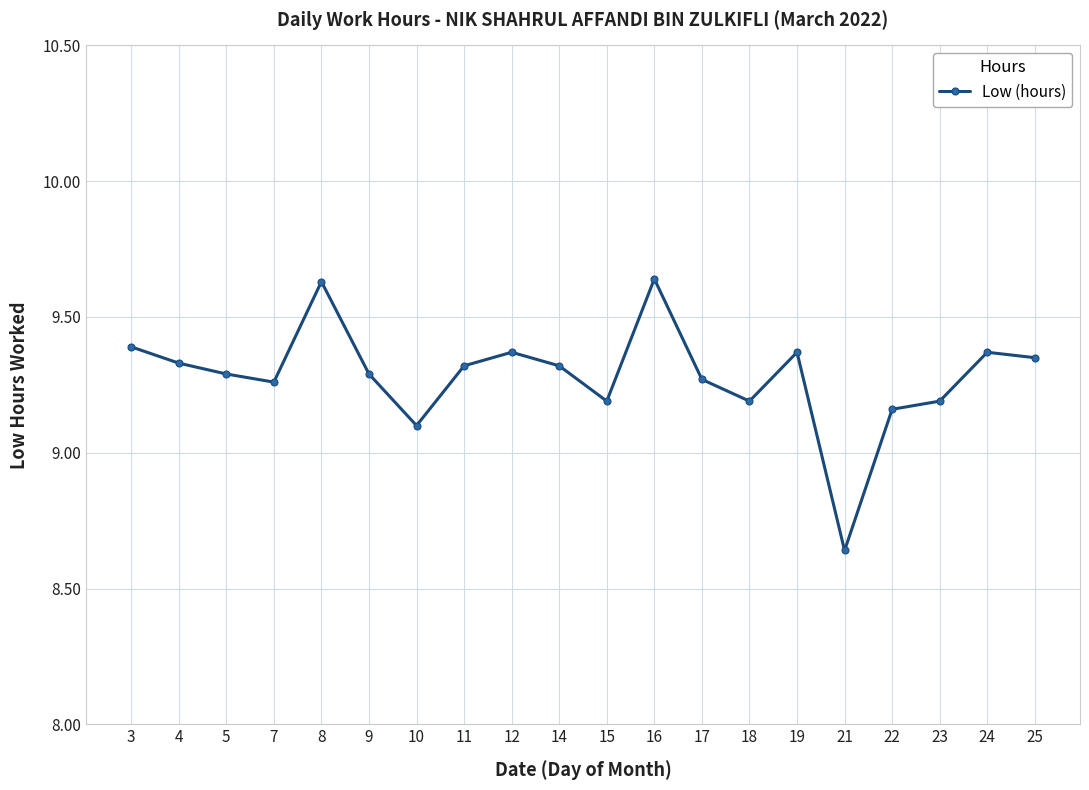

How many lines are shown in the chart?

1